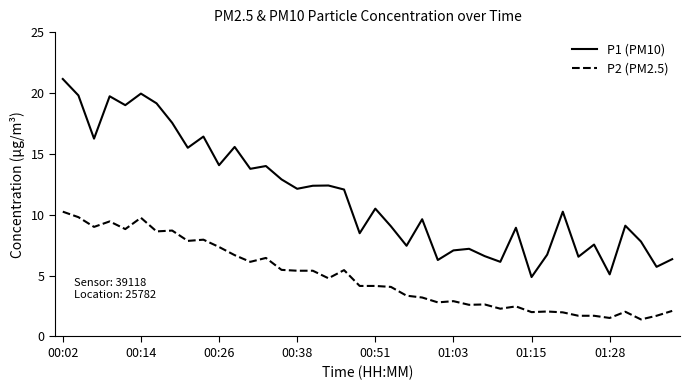

Rank the series by their maximum value, from highest to lowest.

P1 (PM10), P2 (PM2.5)